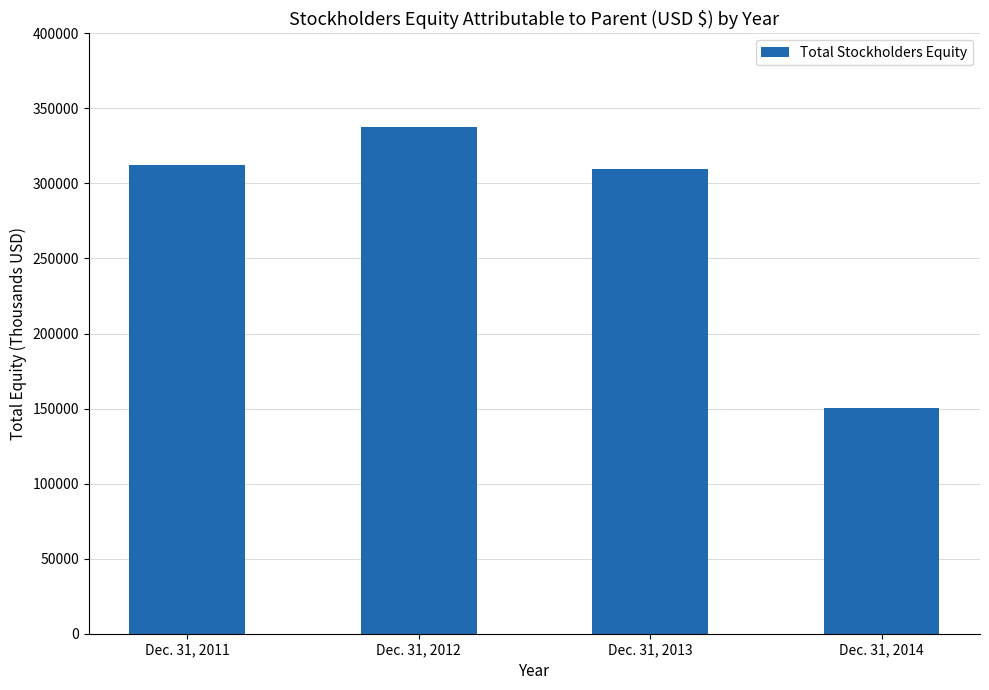

What is the minimum value shown in the chart?

150320